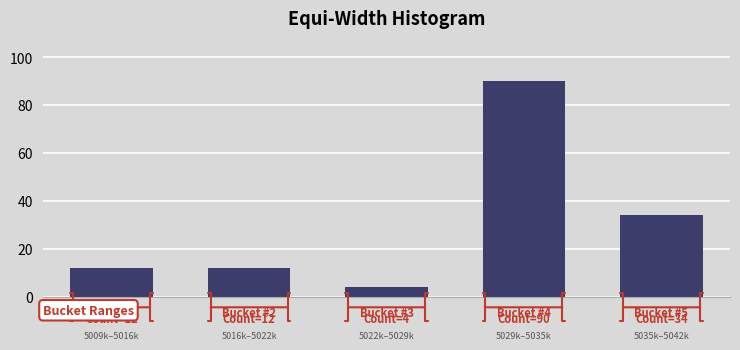

Reading left to right, what are all the values shown in this chart?

Bucket #1=12	Bucket #2=12	Bucket #3=4	Bucket #4=90	Bucket #5=34